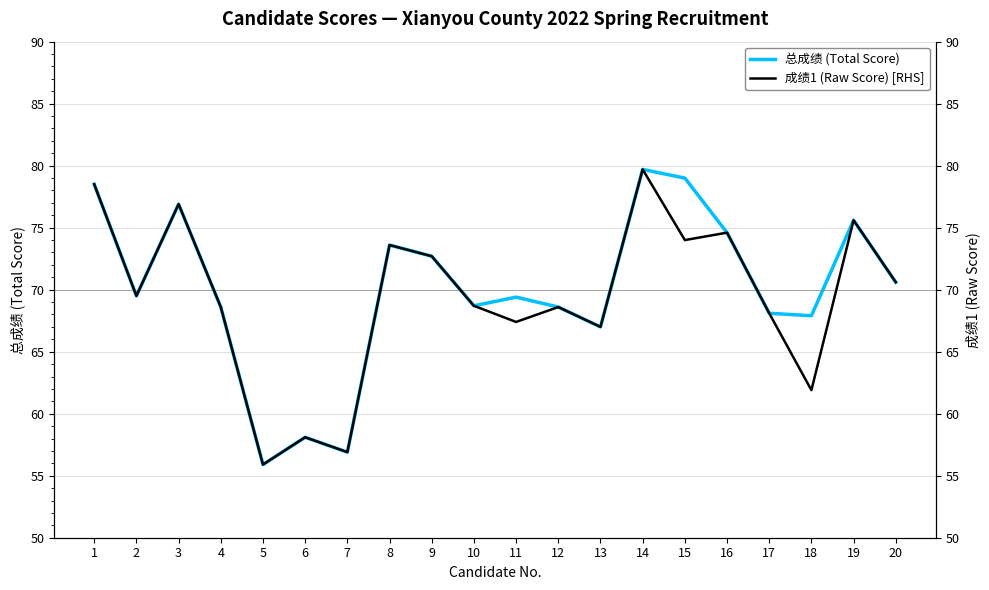

At which category is the sum across all series the highest?

14